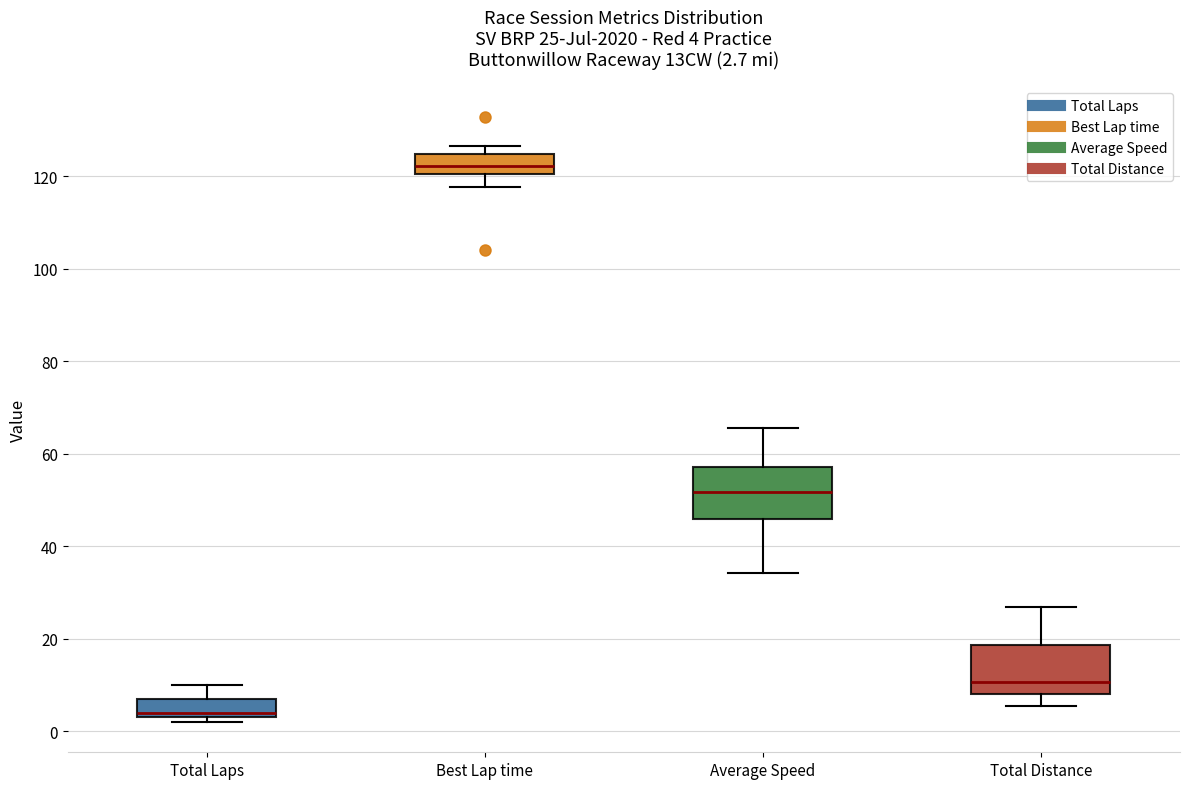

Which box's median line is the highest?

Best Lap time